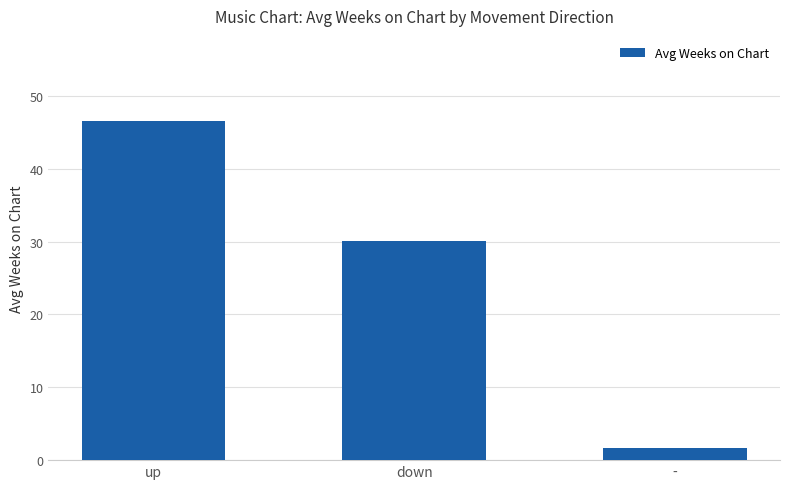

What is the approximate value at up?

46.6